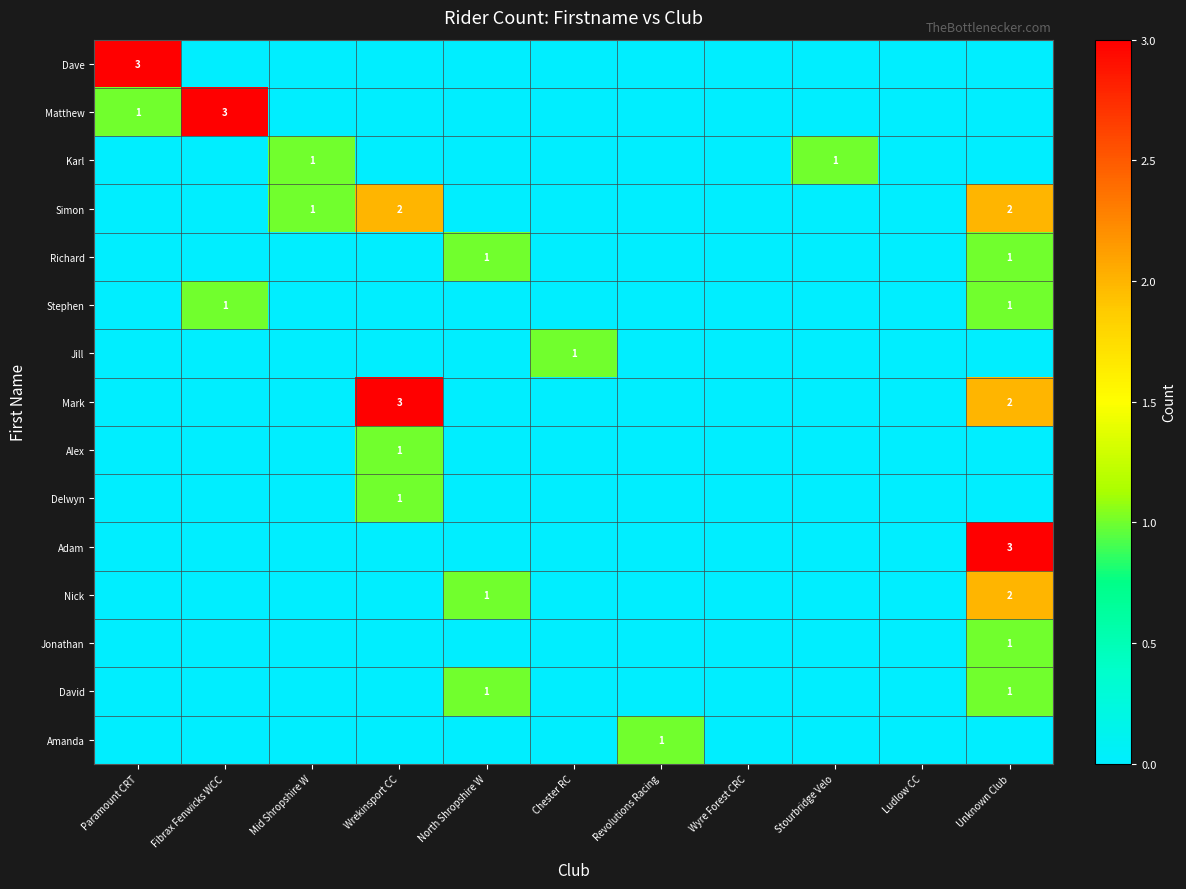

Rank the categories by Amanda value from lowest to highest.

Paramount CRT, Fibrax Fenwicks WCC, Mid Shropshire W, Wrekinsport CC, North Shropshire W, Chester RC, Wyre Forest CRC, Stourbridge Velo, Ludlow CC, Unknown Club, Revolutions Racing